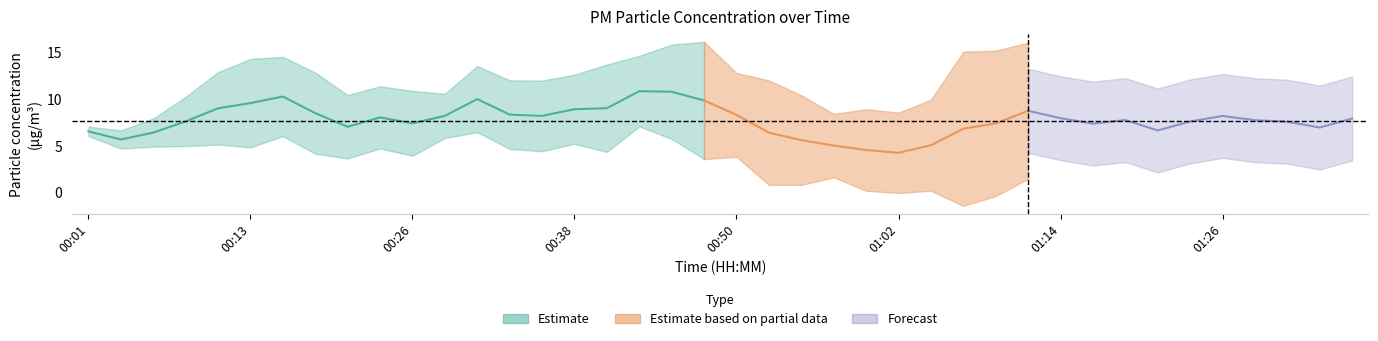

What is the difference between the P1 values at 00:06 and 01:26?

4.8